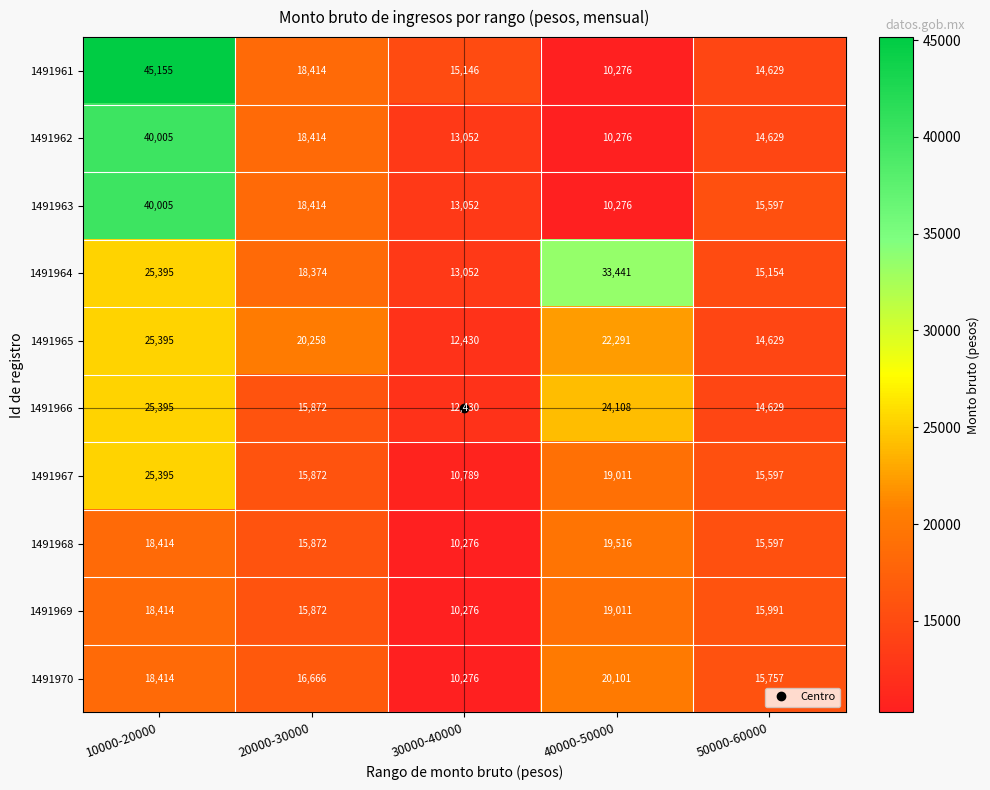

What is the total value across all series at 40000-50000?

188307